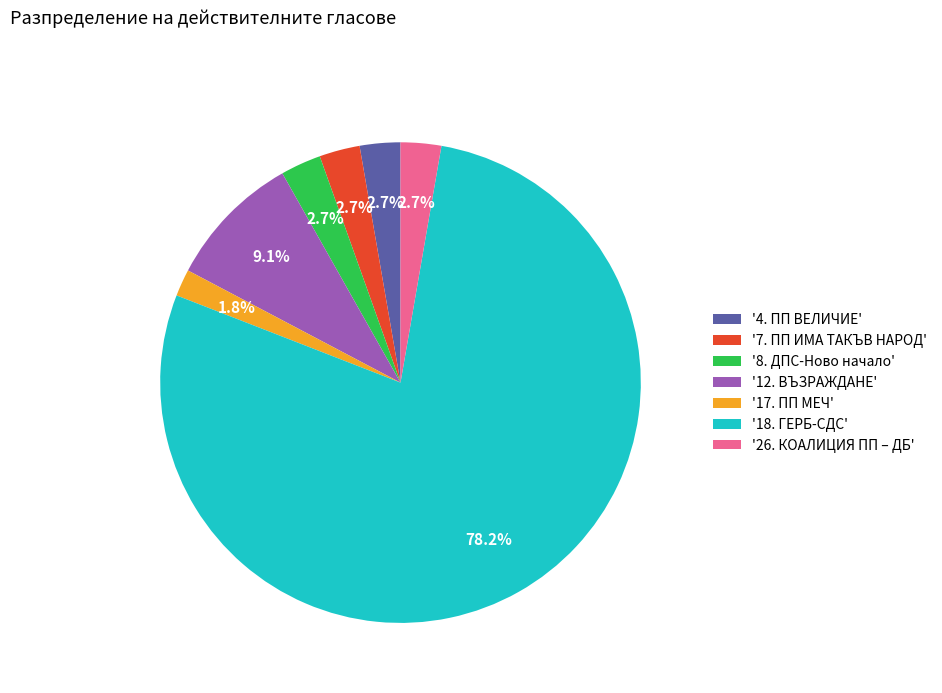

Which has a higher value, '18. ГЕРБ-СДС' or '12. ВЪЗРАЖДАНЕ'?

'18. ГЕРБ-СДС'